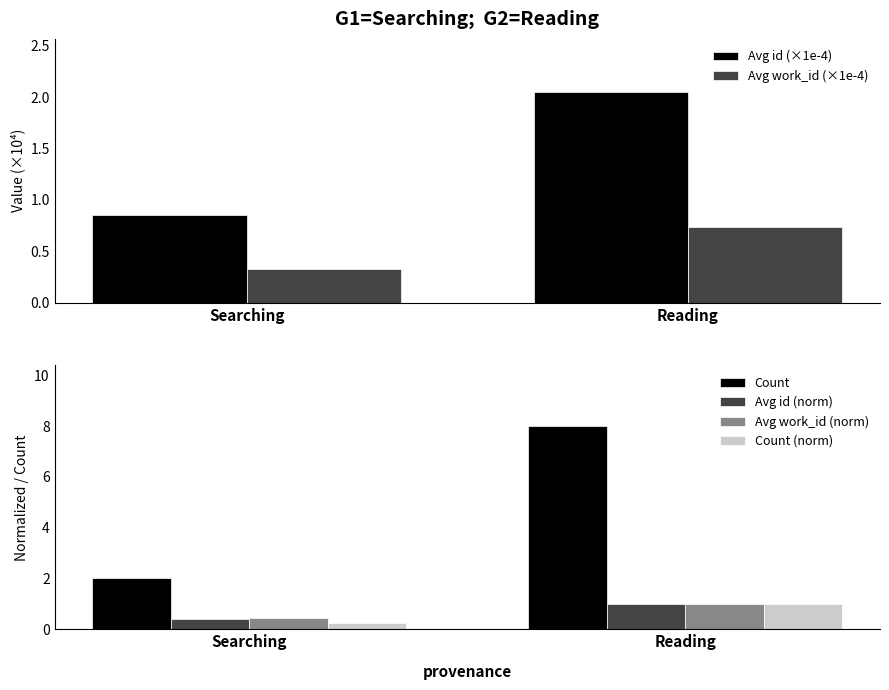

At Searching, list the series in order from largest to smallest.

Count, Avg id (×1e-4), Avg work_id (norm), Avg id (norm), Avg work_id (×1e-4), Count (norm)